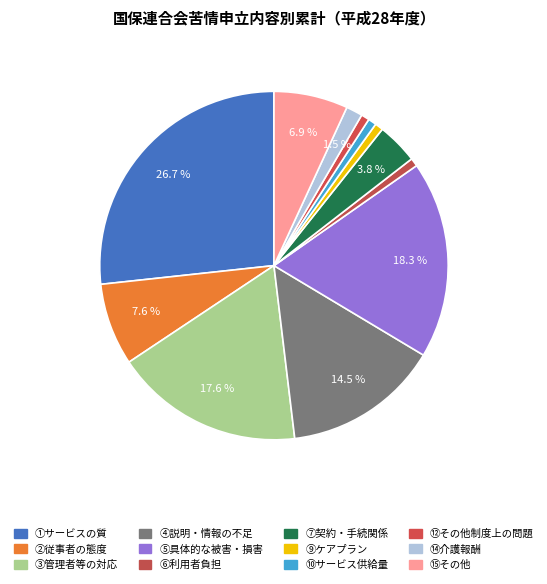

How many slices are in this pie chart?

12